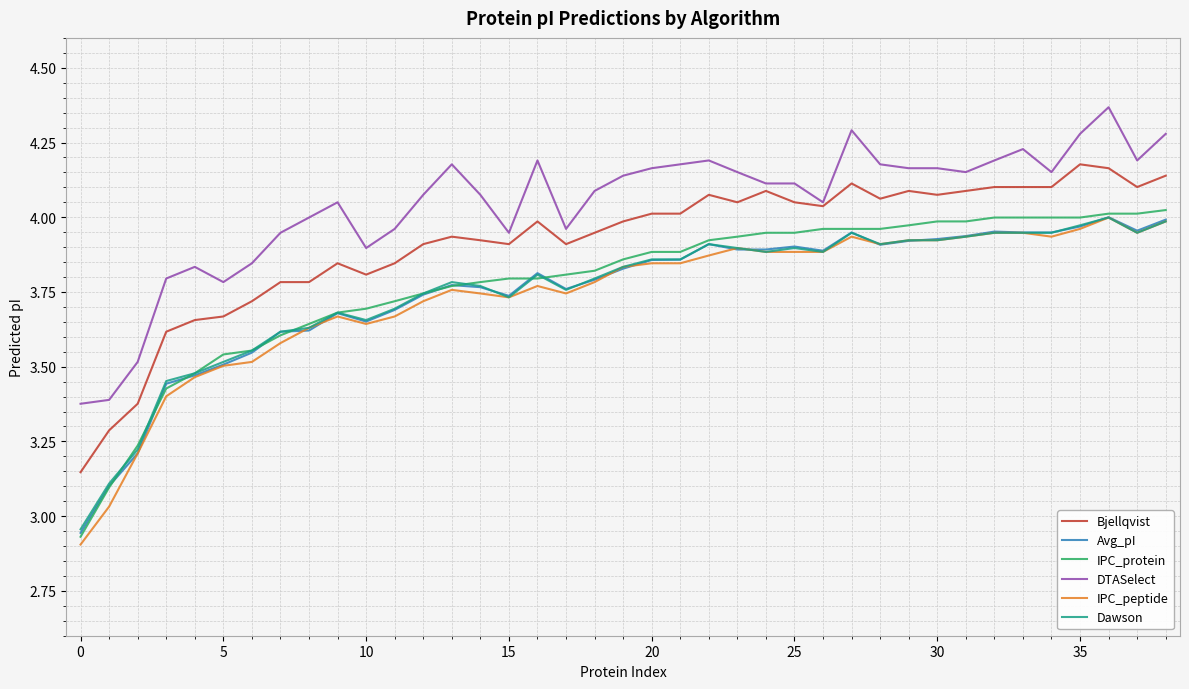

True or false: Bjellqvist and IPC_peptide cross at least once.

False